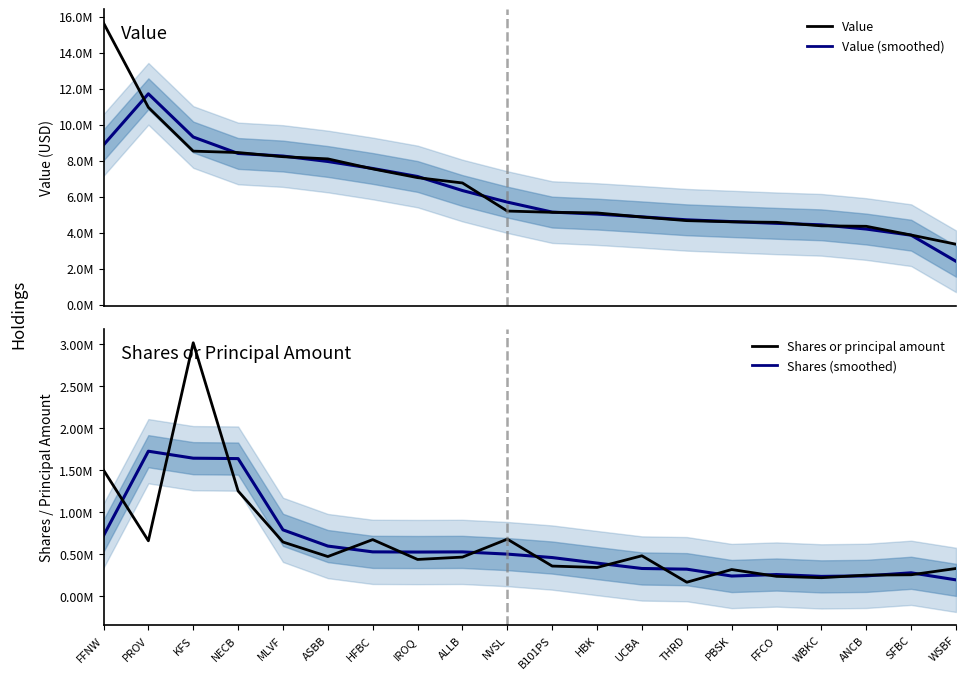

Where is the first local maximum for Shares (forecast)?

PROV